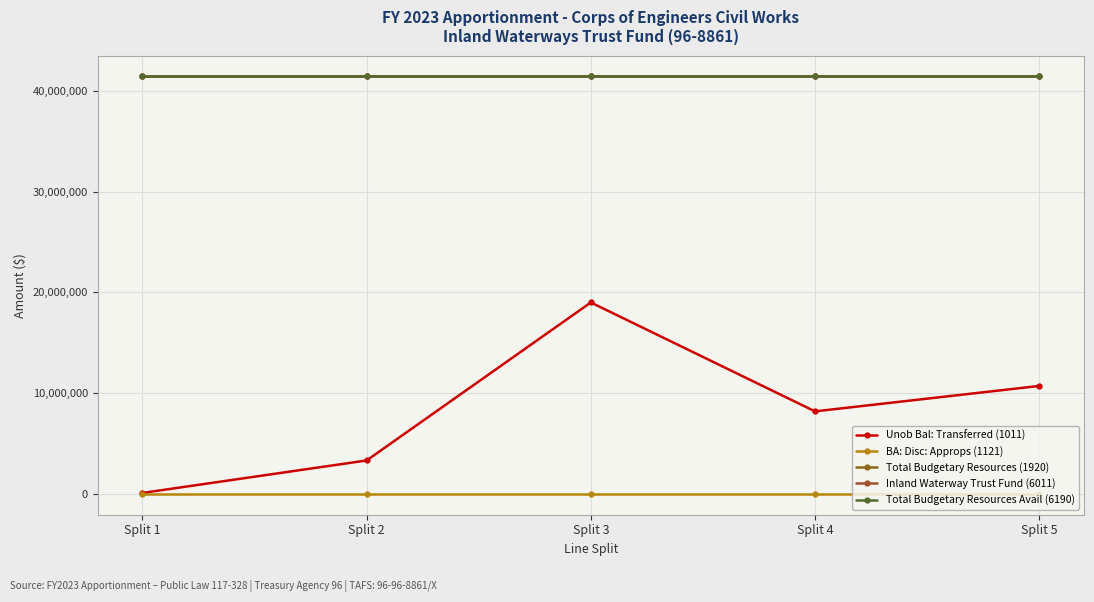

What is the value of the Inland Waterway Trust Fund (6011) point at the 4th from the left?

41424704